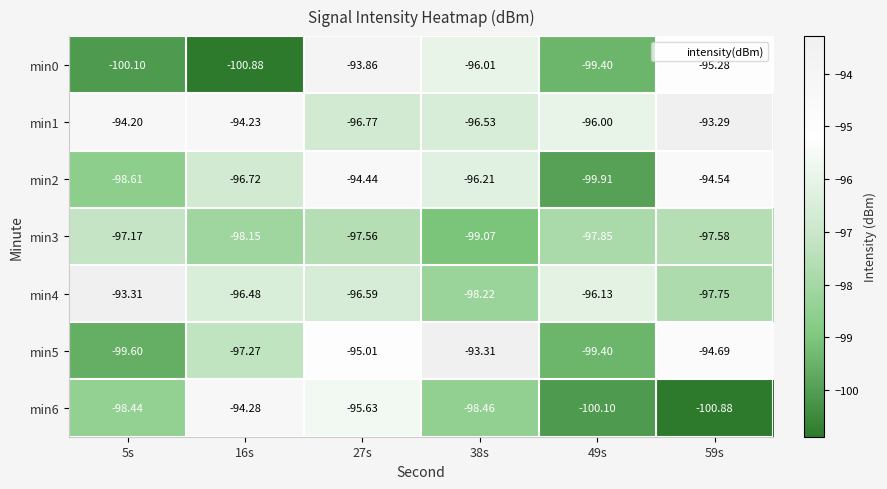

Is the value of min1 at 38s greater than the value of min0 at 5s?

Yes